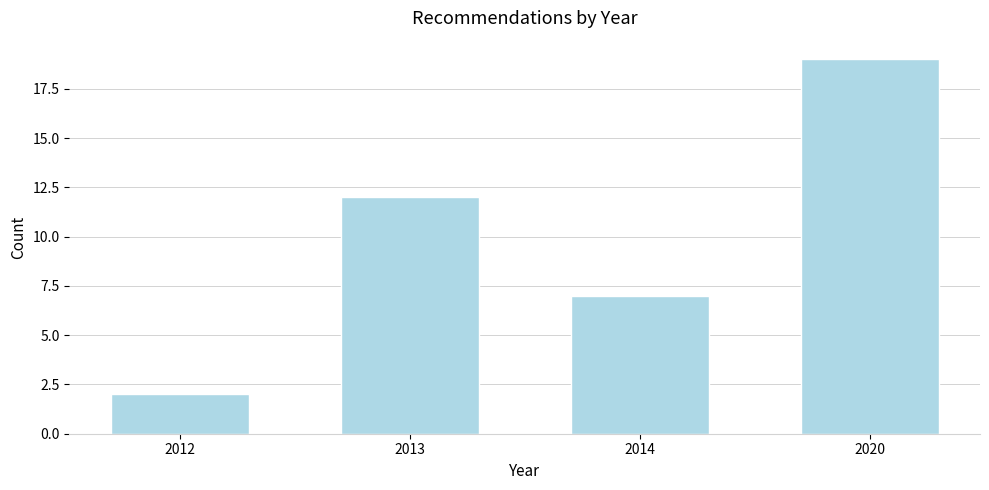

Reading right to left, transcribe all the data shown in this chart.

19	7	12	2